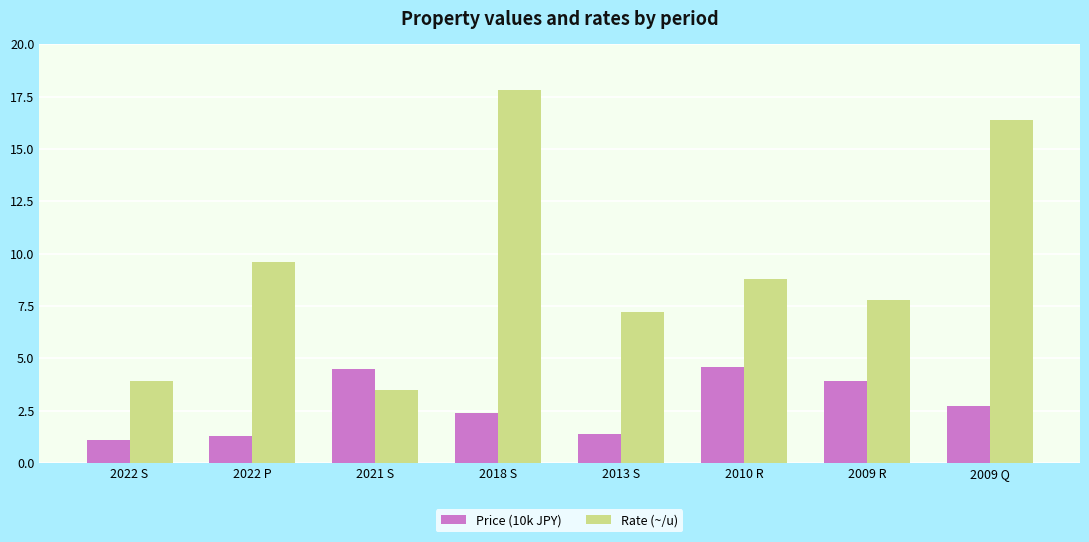

Reading left to right, transcribe all the data shown in this chart.

Price (10k JPY): 2022 S=1.1	2022 P=1.3	2021 S=4.5	2018 S=2.4	2013 S=1.4	2010 R=4.6	2009 R=3.9	2009 Q=2.7
Rate (~/u): 2022 S=3.9	2022 P=9.6	2021 S=3.5	2018 S=17.8	2013 S=7.2	2010 R=8.8	2009 R=7.8	2009 Q=16.4